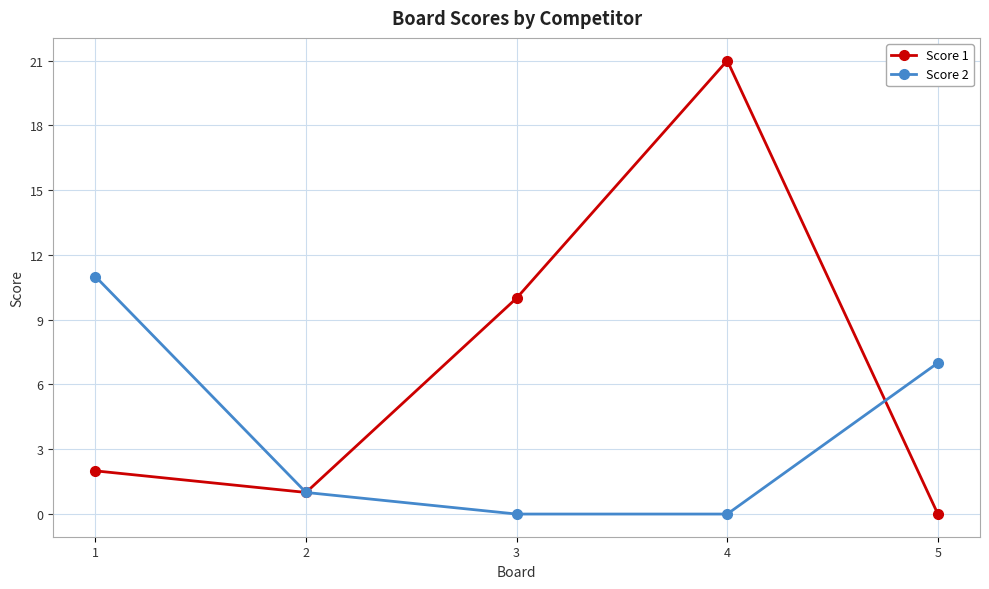

Is it true that Score 2 equals 12 at 5?

False